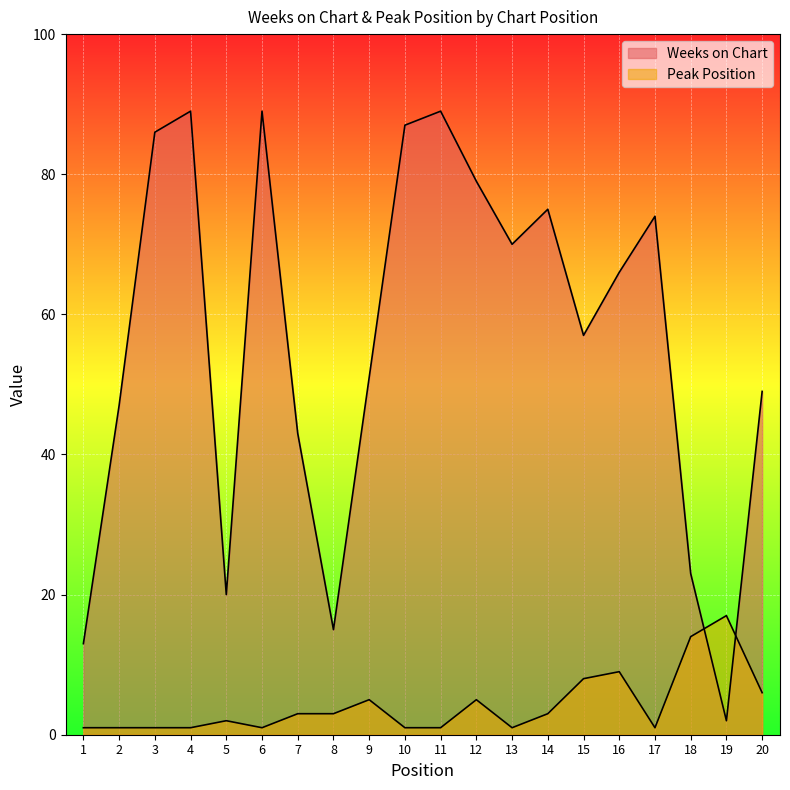

At which label is Peak Position closest to 9?

16